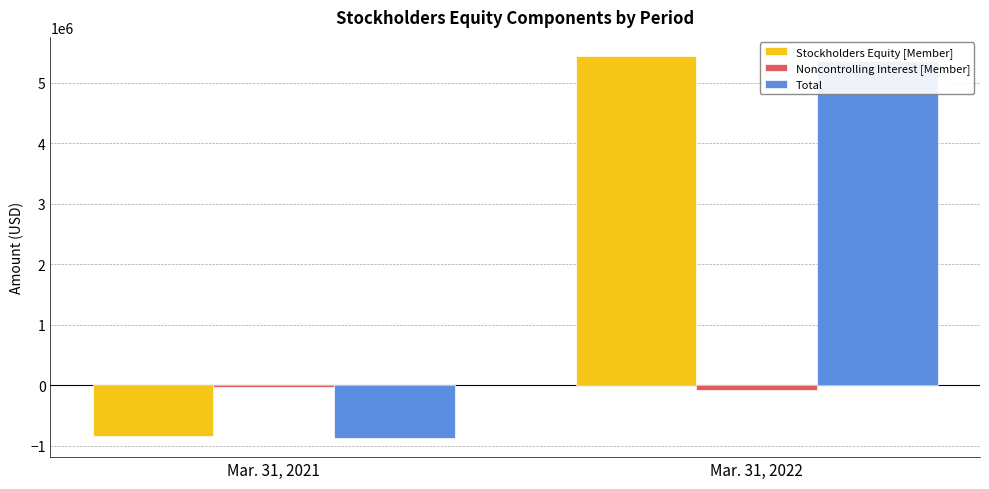

Does the chart contain stacked bars?

No